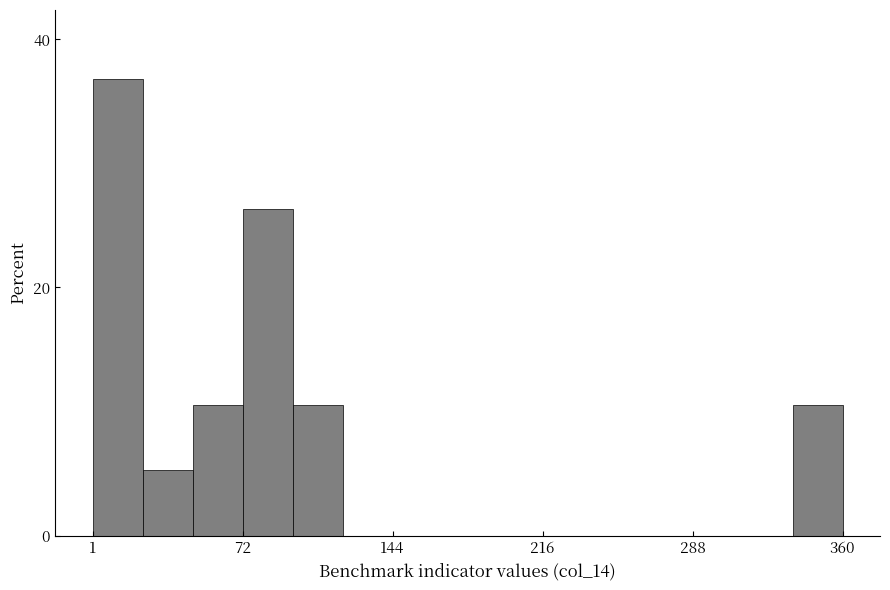

Read against the x-axis, roughly where is the centre of the tallest bar?

10